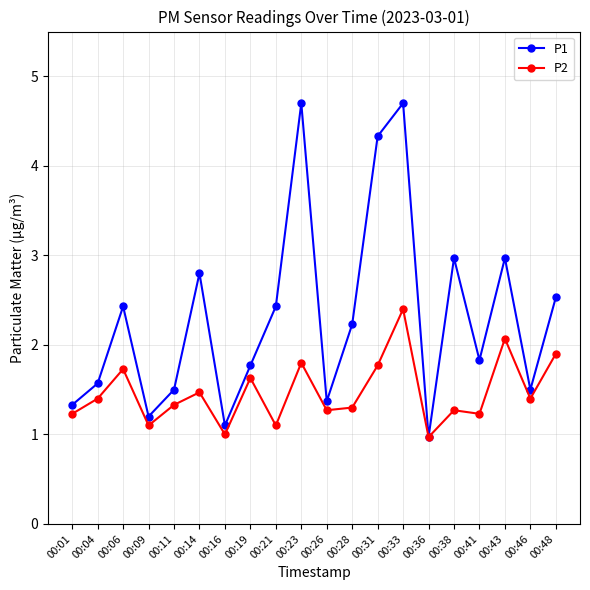

True or false: P2 has more than 1 interior local peaks.

True